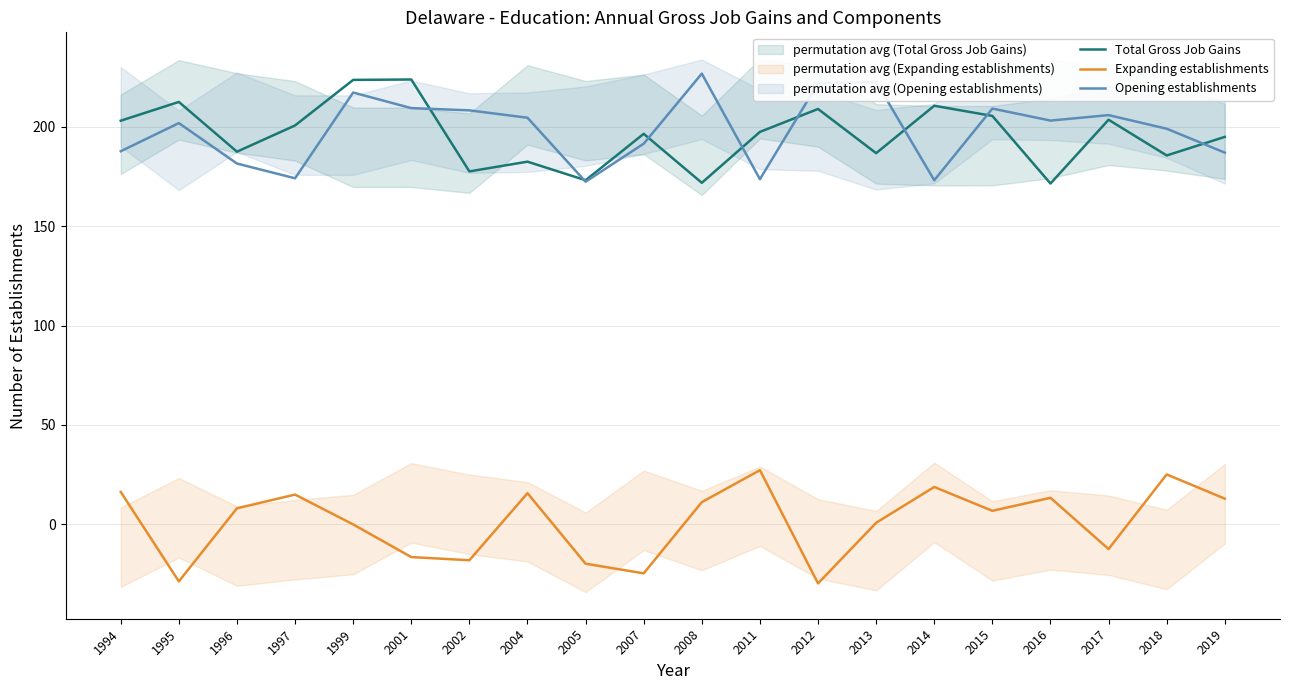

Is it true that Opening establishments equals 187.0 at 2019?

True